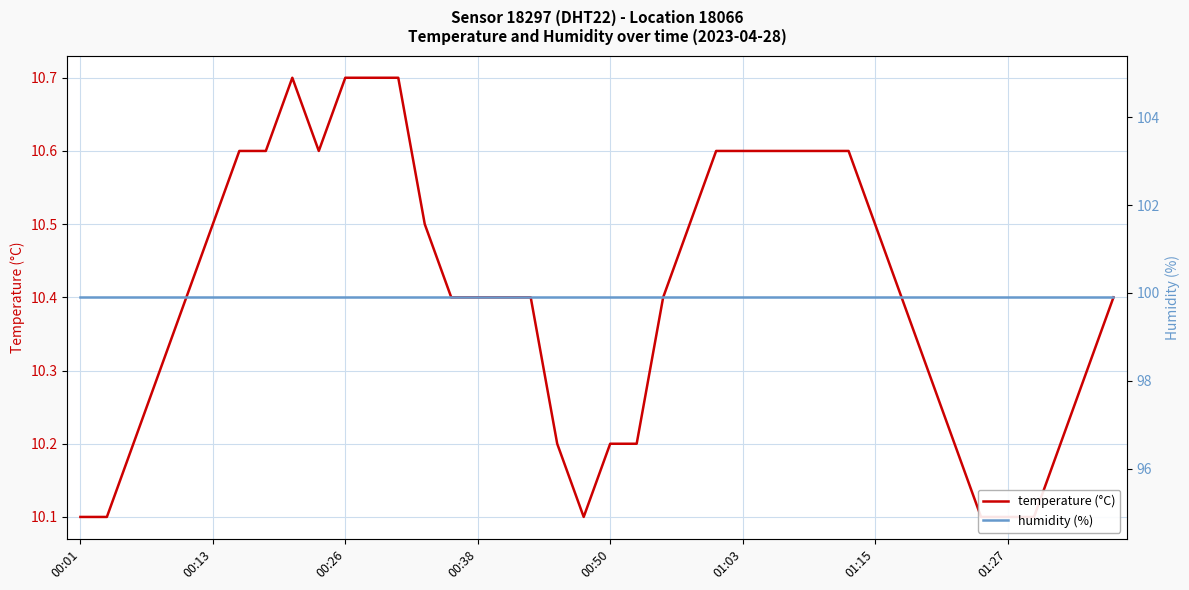

What is the value of the temperature (°C) point at the 33rd from the left?

10.3